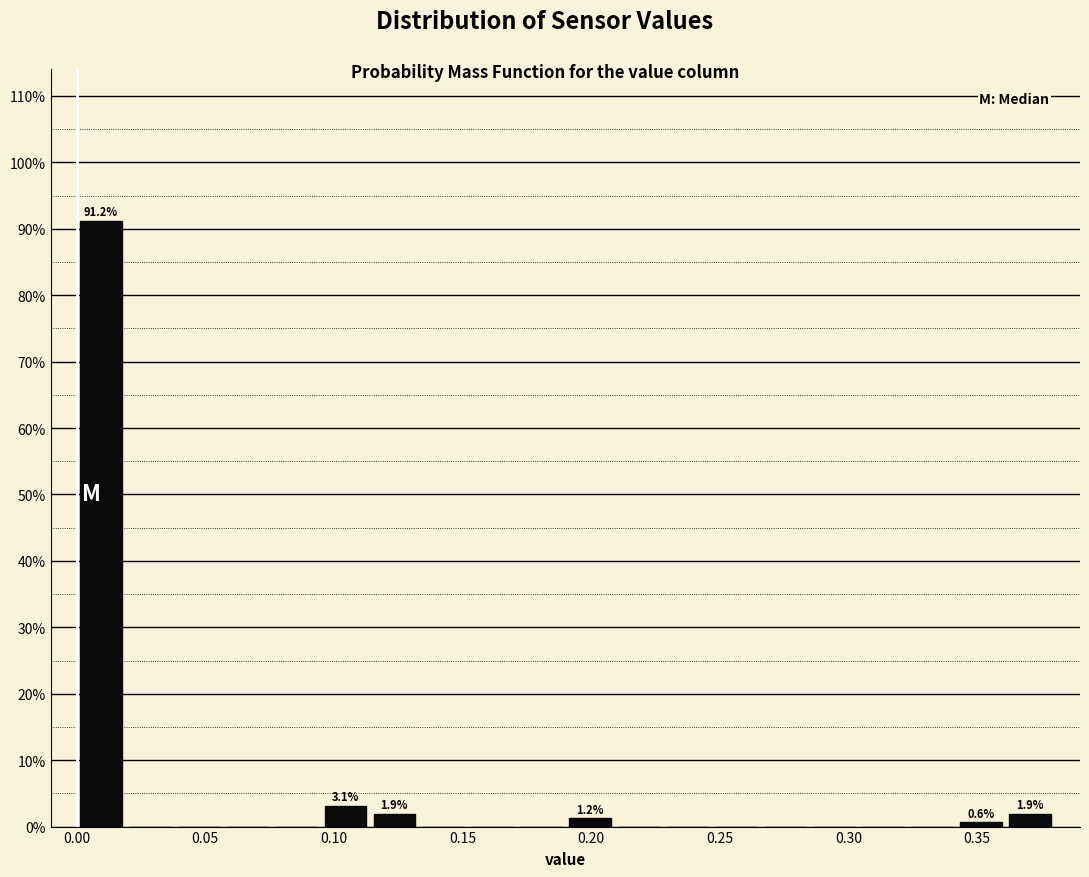

Read against the x-axis, roughly where is the centre of the tallest bar?

0.010